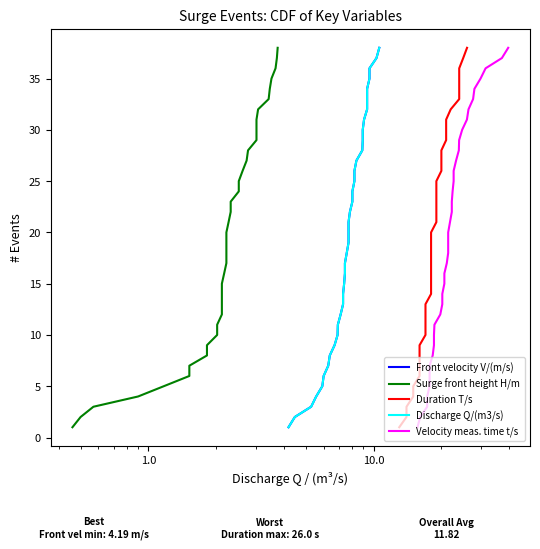

Which series has the largest range (max minus min)?

Front velocity V/(m/s)